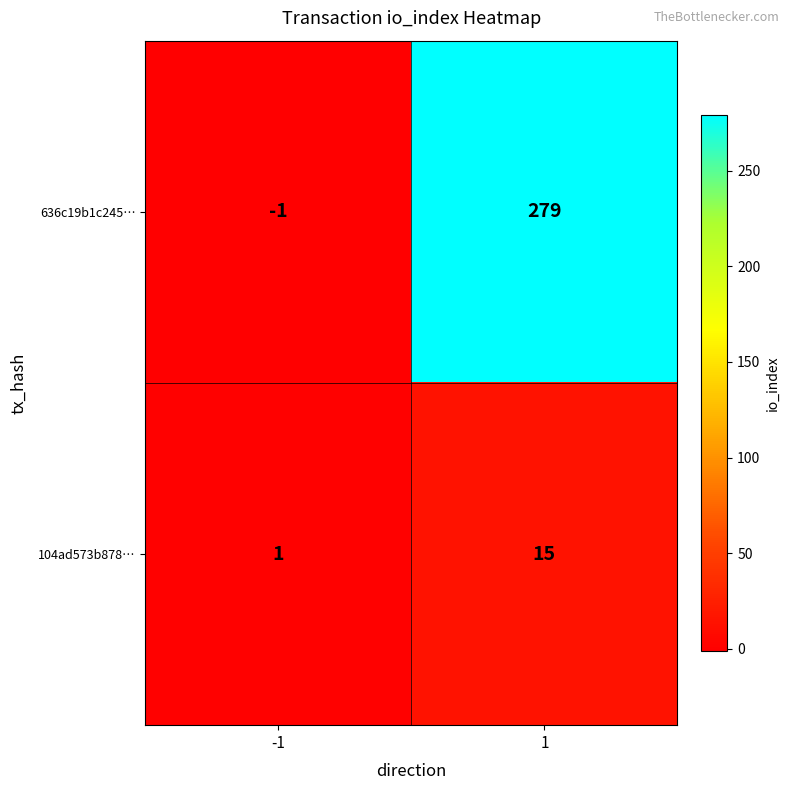

What is the sum of all 104ad573b878… values?

16